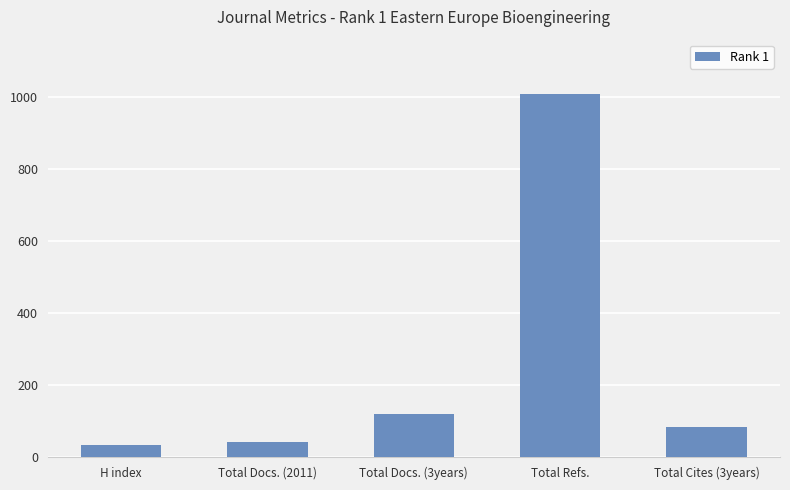

Between Total Cites (3years) and Total Docs. (2011), which is larger?

Total Cites (3years)